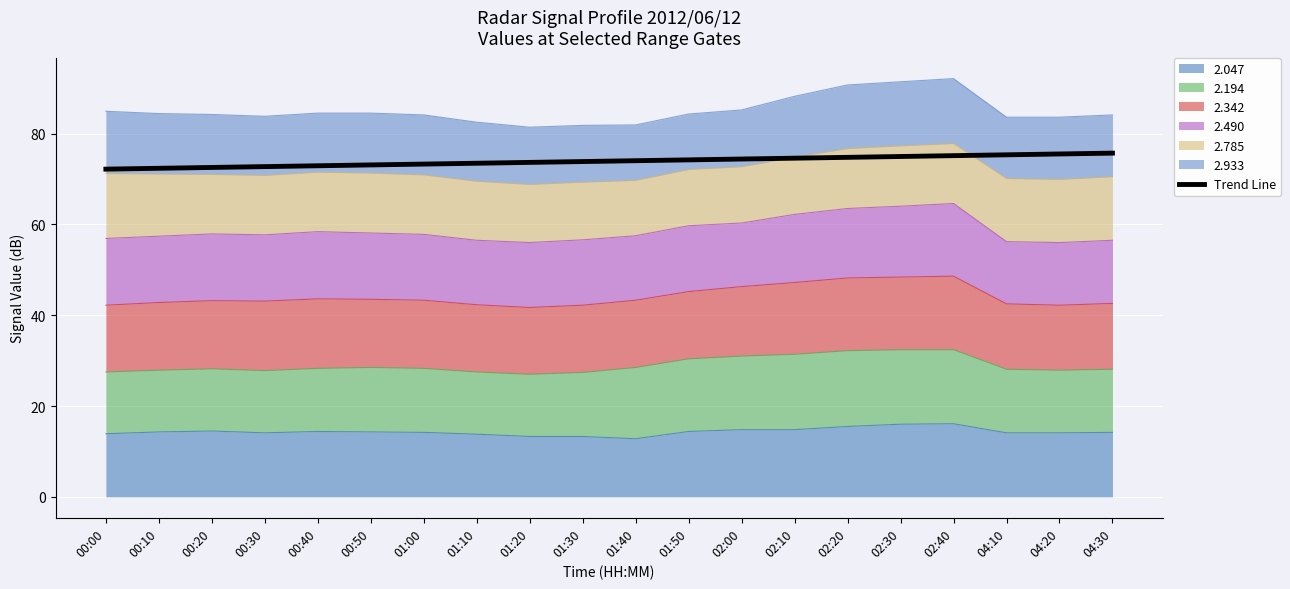

What is the change in value from 00:00 to 04:20?

+3.3